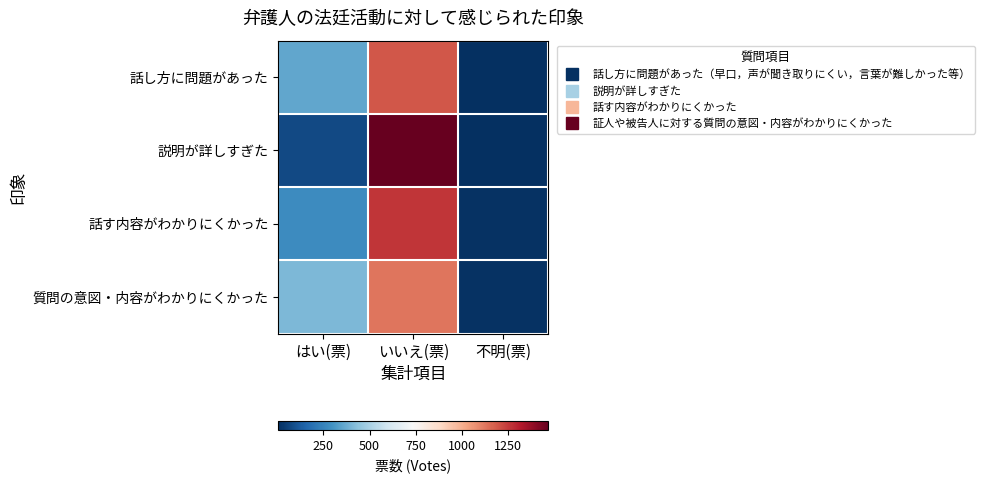

What is the total value across all series at 不明(票)?

37